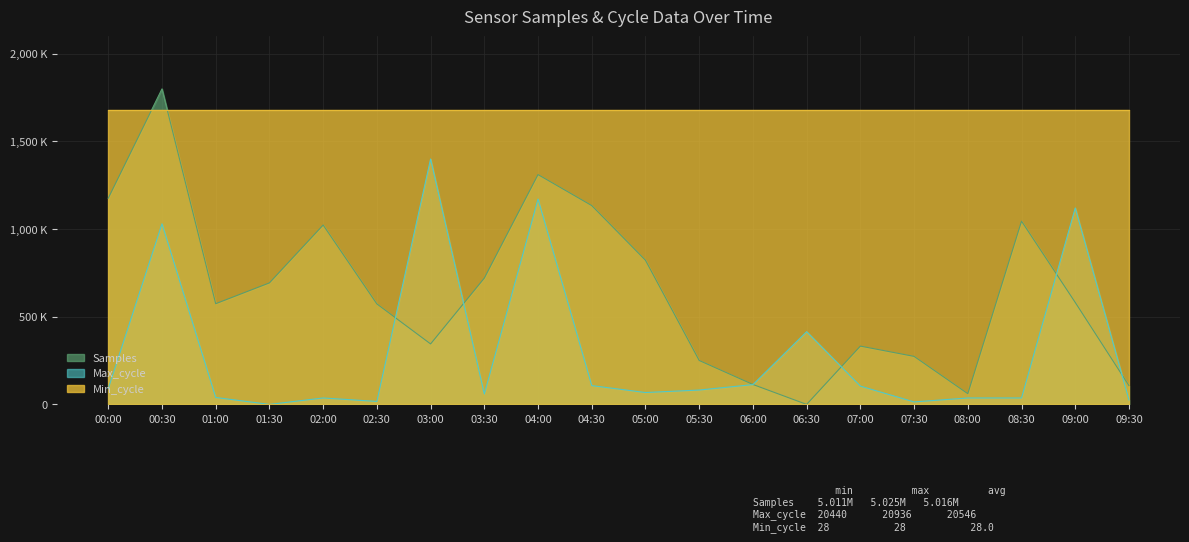

At which category does Samples reach its first local valley?

01:00